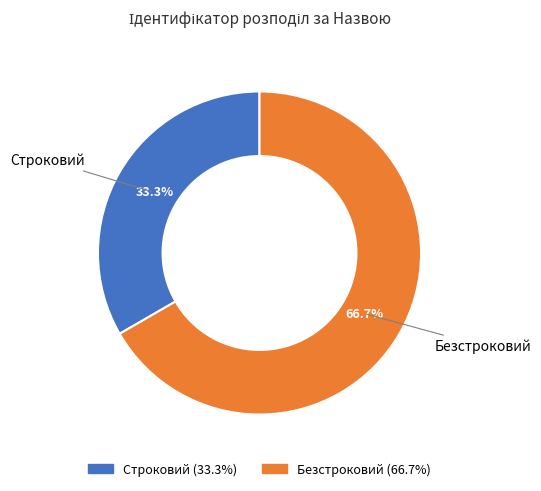

To the nearest percent, what is the difference between the Строковий and Безстроковий slice percentages?

33%